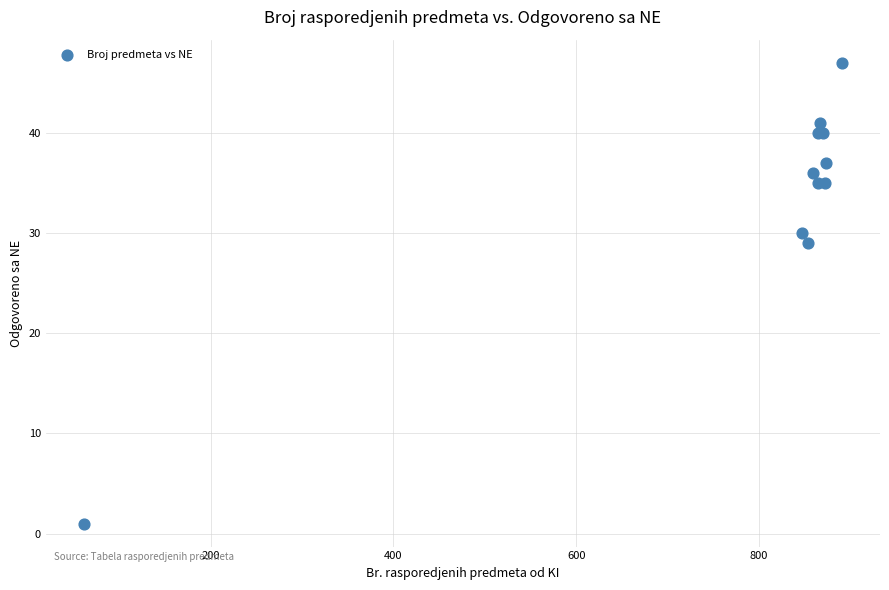

What Y value in the scatter plot is closest to 24?

29